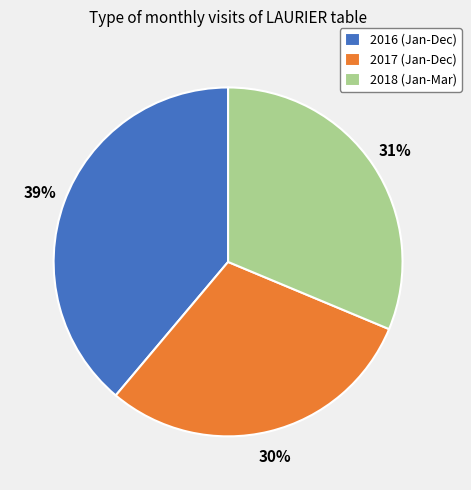

To the nearest percent, what percentage of the pie is 2017 (Jan-Dec)?

30%